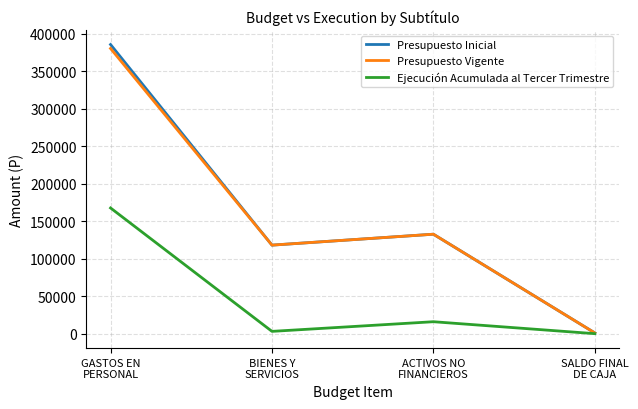

What is the total value across all series at BIENES Y
SERVICIOS?

239195